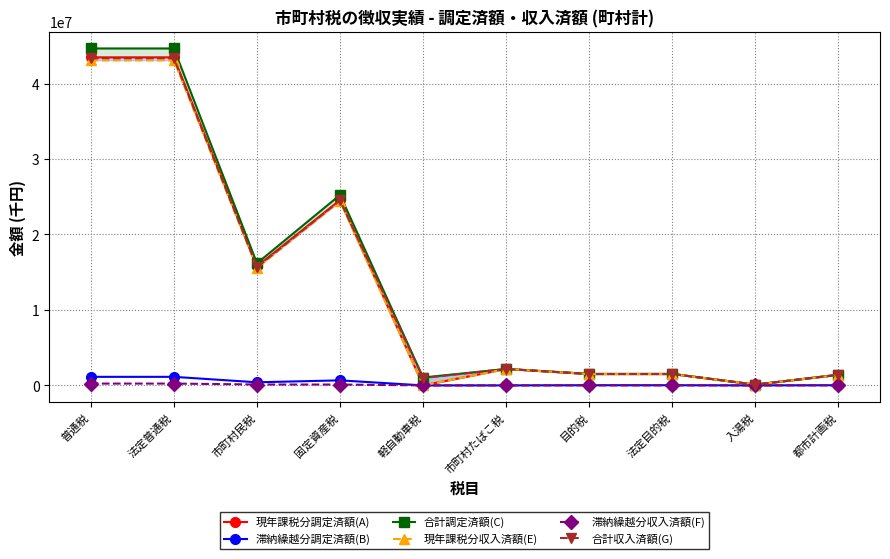

What is the total value across all series at 目的税?

6076760